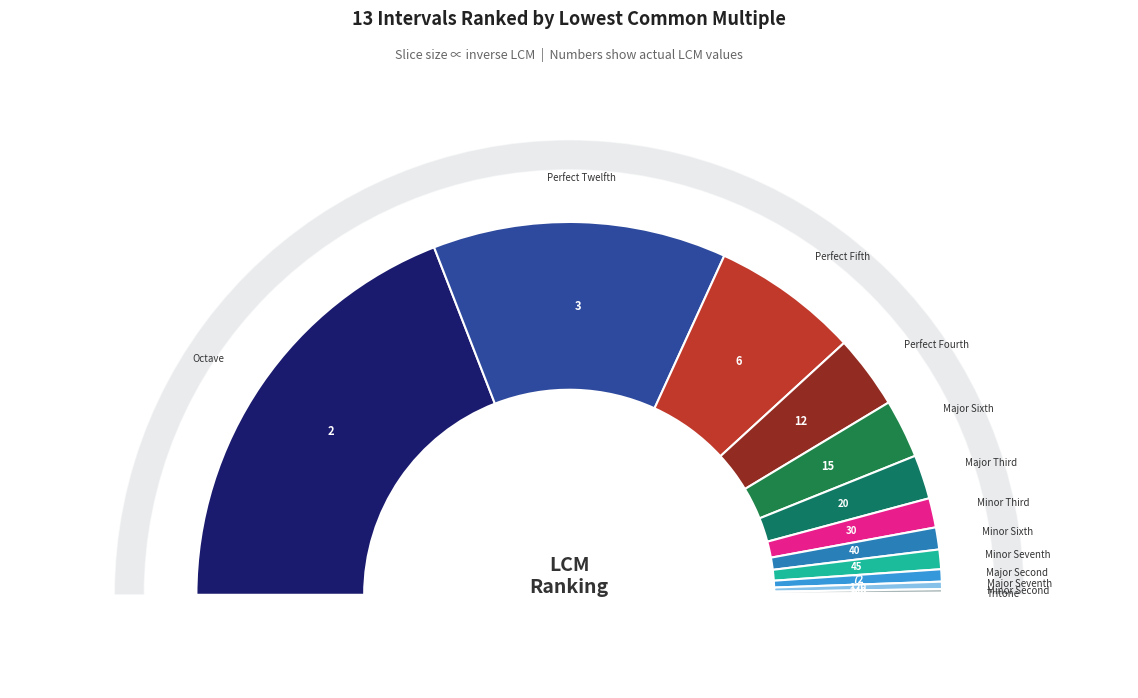

How many segments does this pie chart have?

13